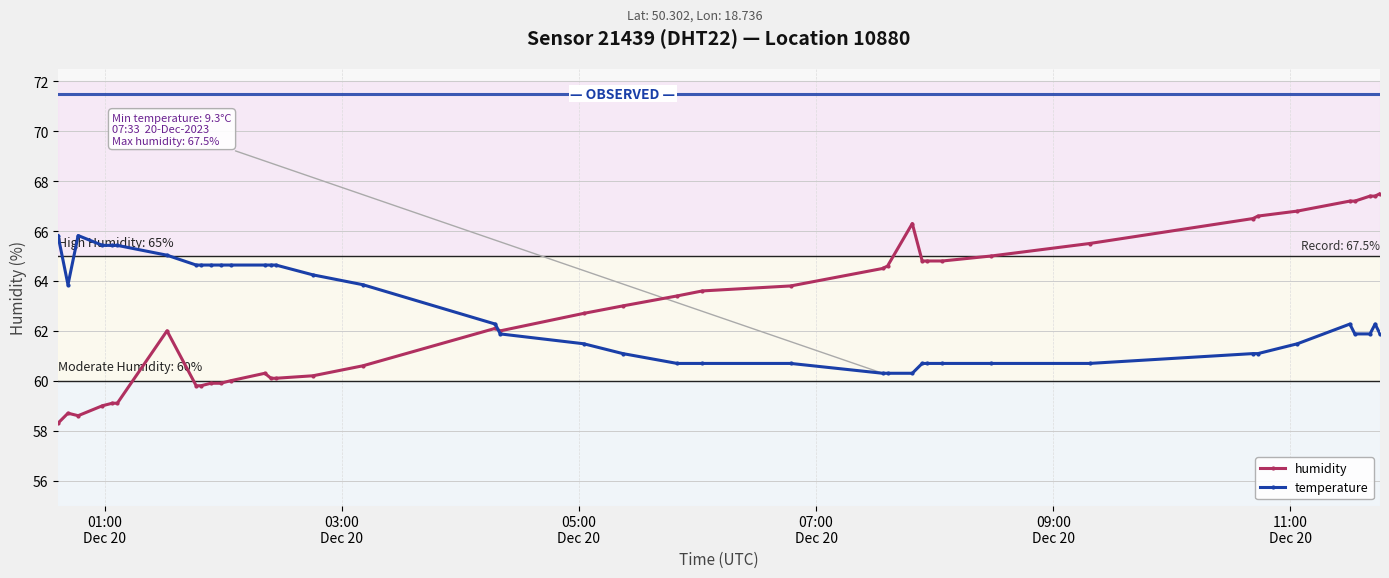

At how many categories does at least one series exceed 66?

9